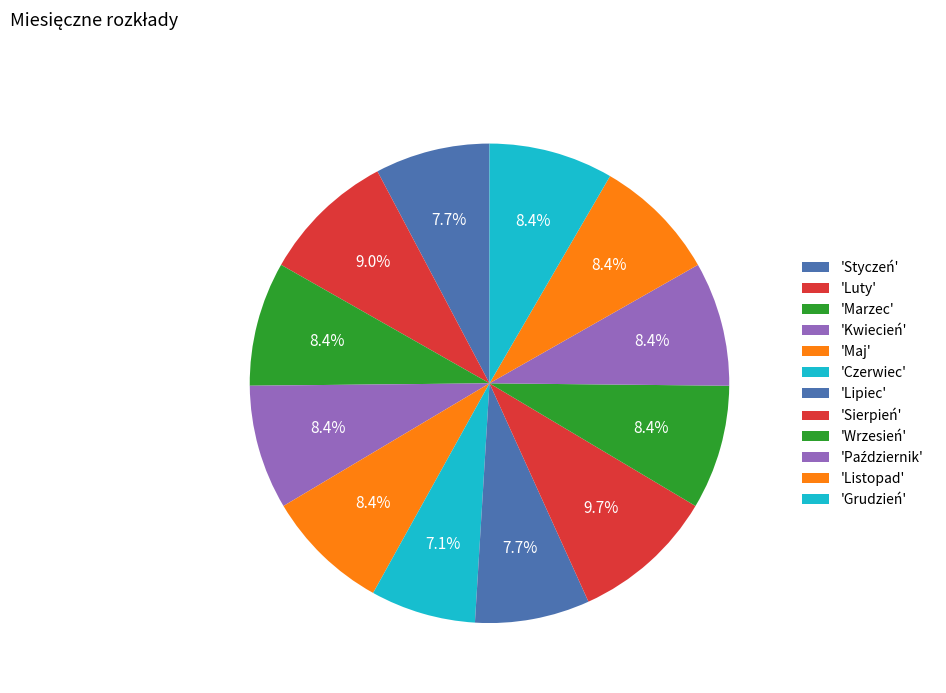

What is the largest slice in the pie chart?

Sierpień